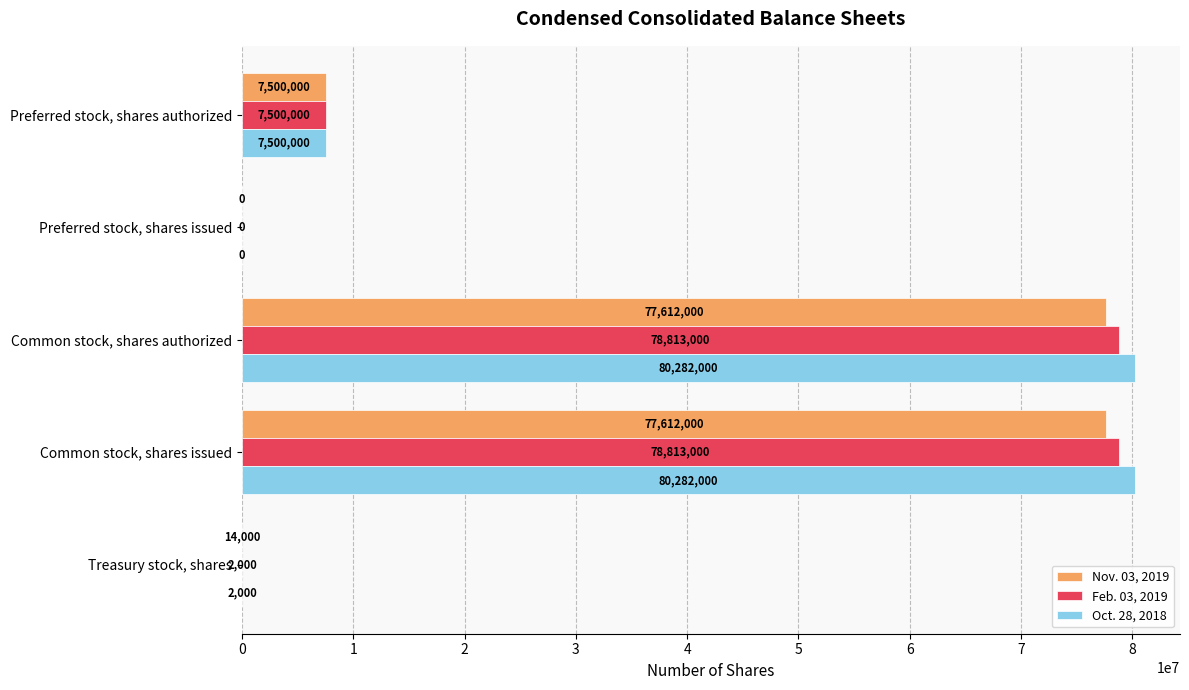

The value of Feb. 03, 2019 at Common stock, shares authorized is 52981300. True or false?

False